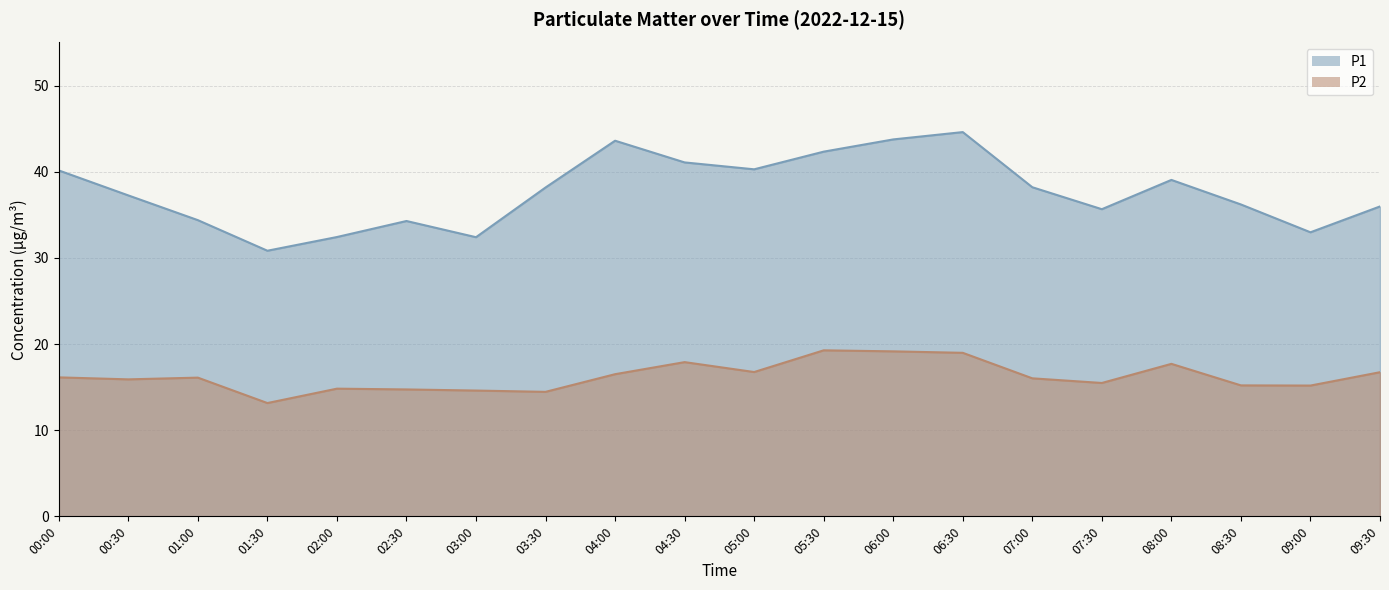

Does the chart display data point markers on the line(s)?

No